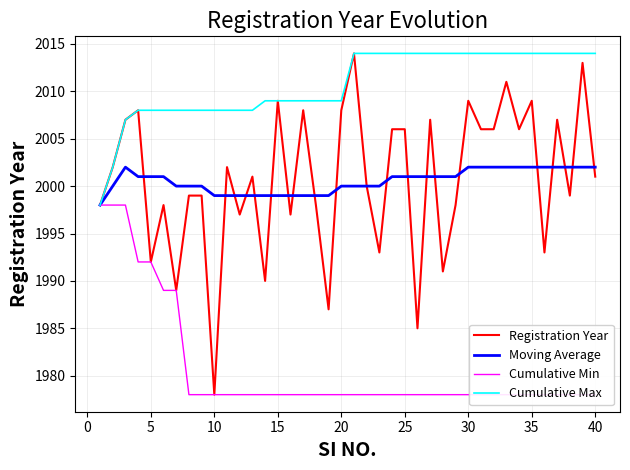

What is the maximum value for Moving Average?

2002